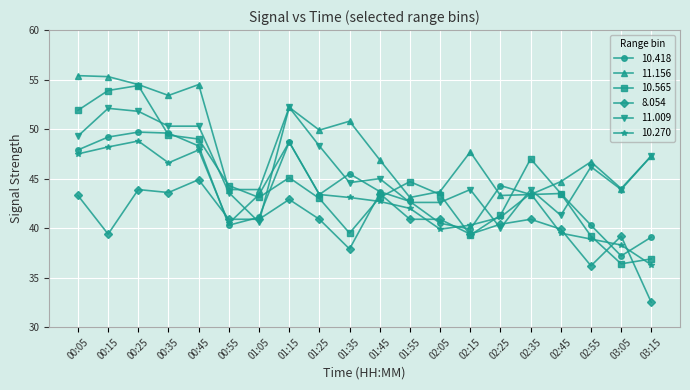

List the series in order of their peak value, lowest first.

8.054, 10.270, 10.418, 11.009, 10.565, 11.156